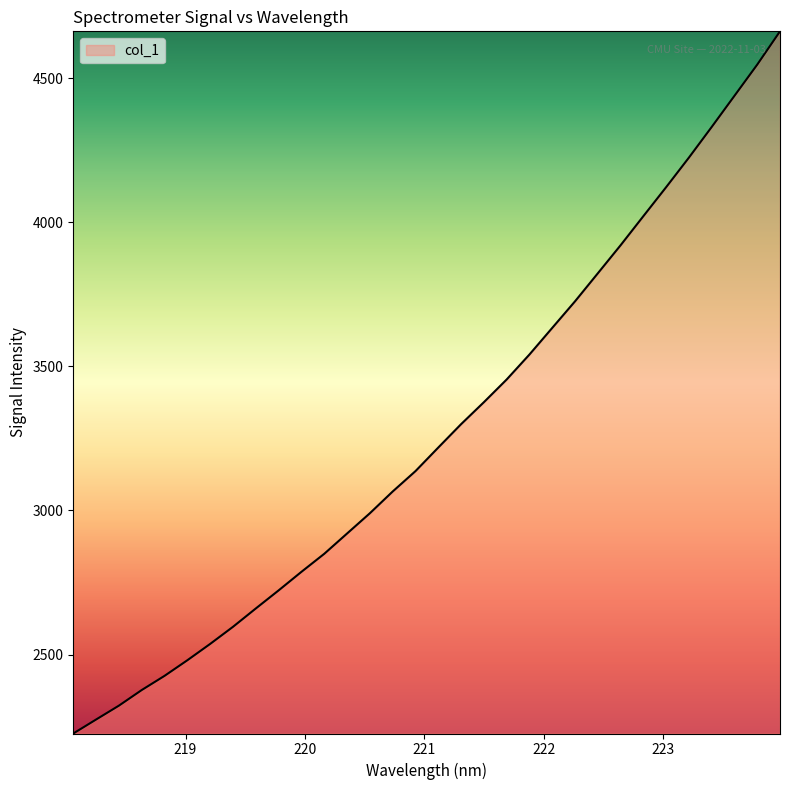

What is the difference between the maximum and minimum values?

2436.2